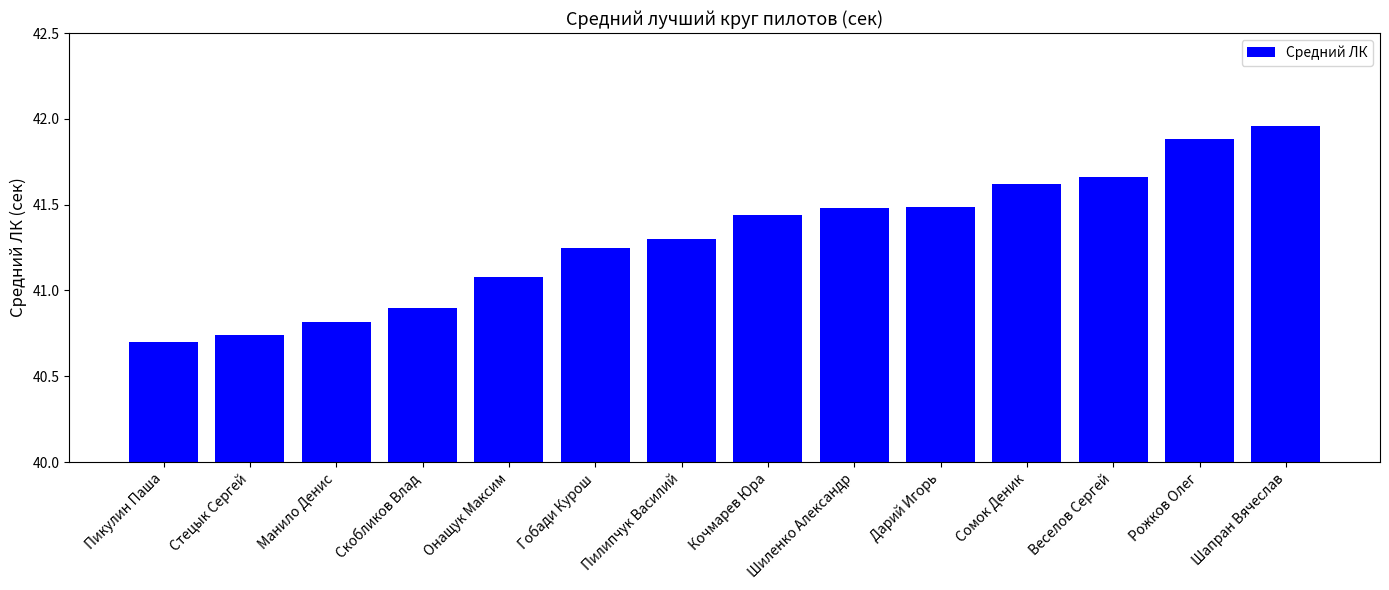

What is the difference between the maximum and minimum values?

1.3